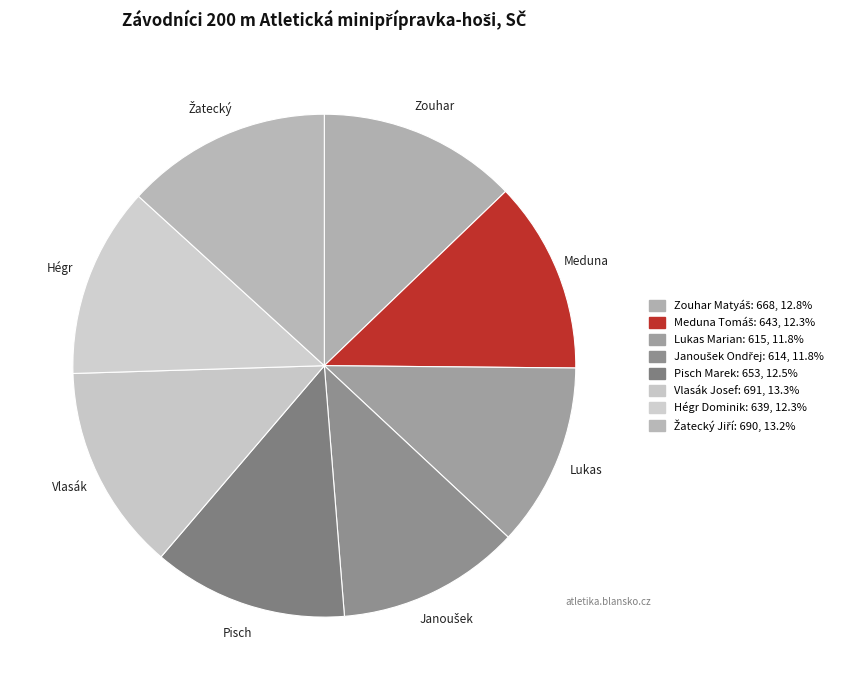

How many slices are in this pie chart?

8